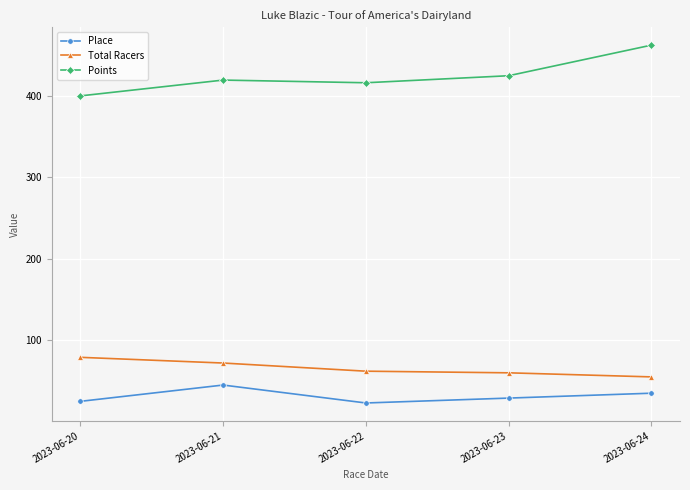

Which series has the largest total across all categories?

Points